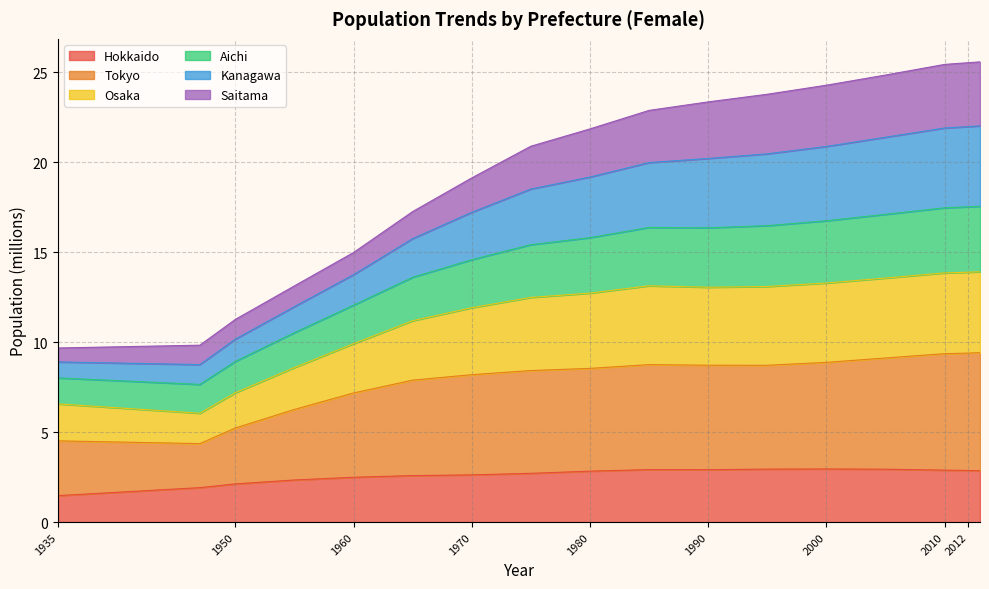

What is the maximum value for Hokkaido?

3.0